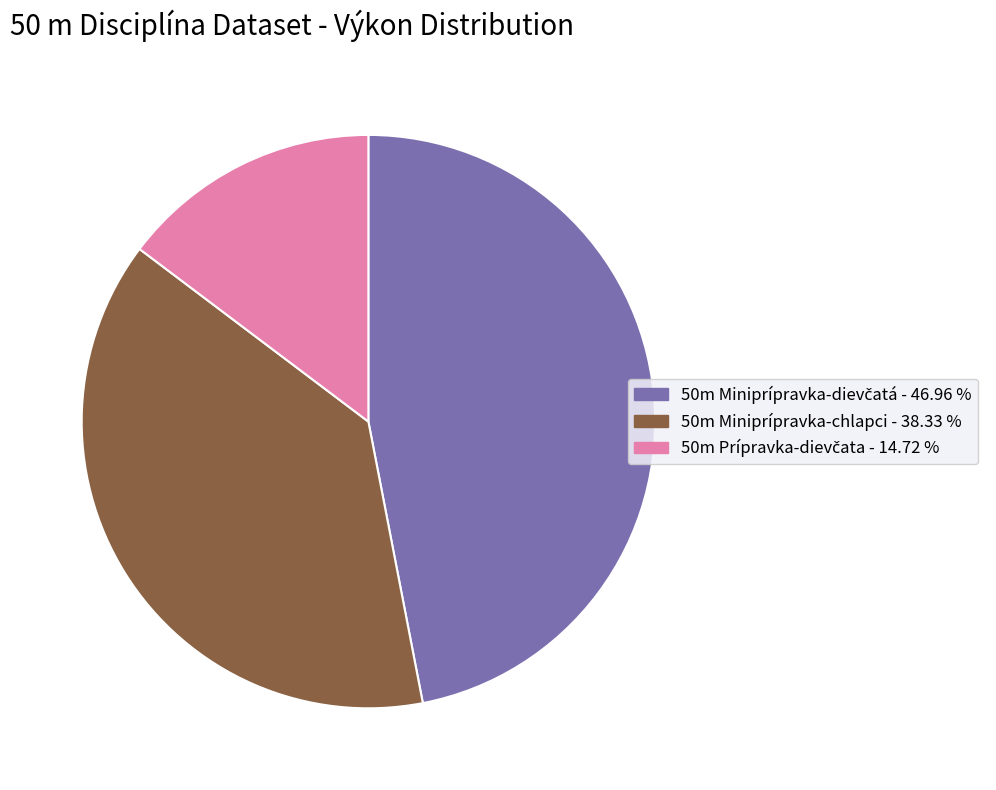

Is there any slice that represents more than half of the pie?

No